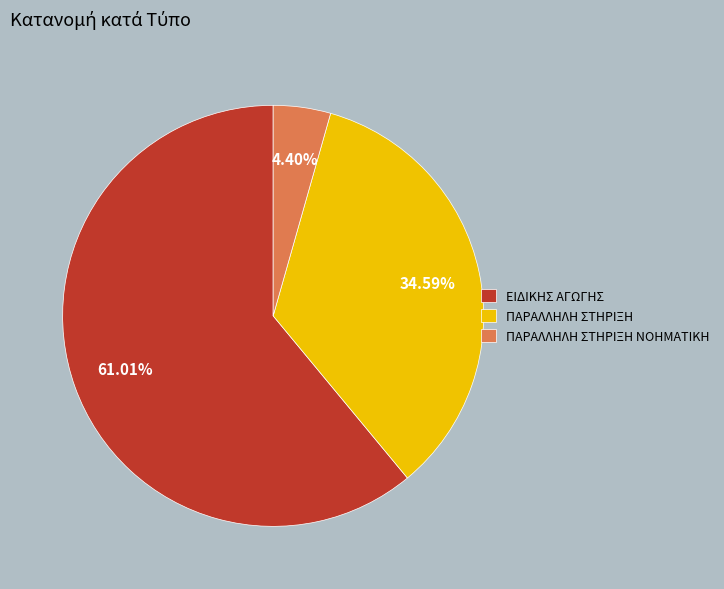

To the nearest percent, what portion does ΠΑΡΑΛΛΗΛΗ ΣΤΗΡΙΞΗ represent?

35%